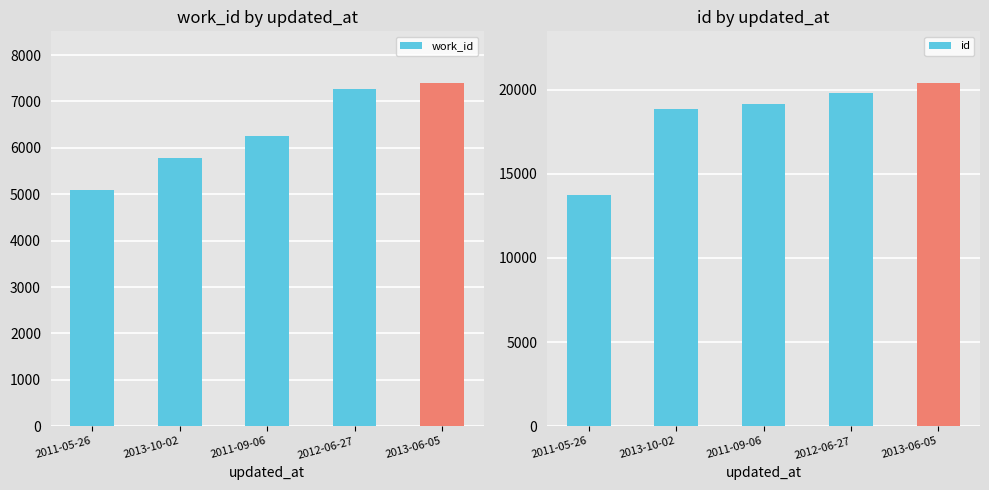

What is the label of the 5th bar from the left?

2013-06-05